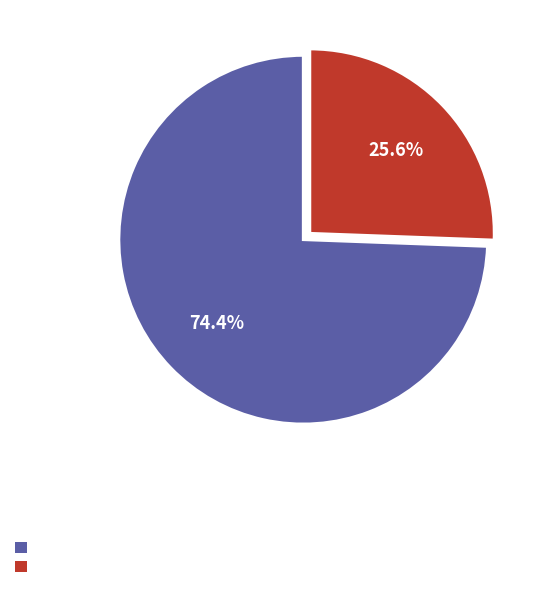

Is there a majority slice in this chart?

Yes